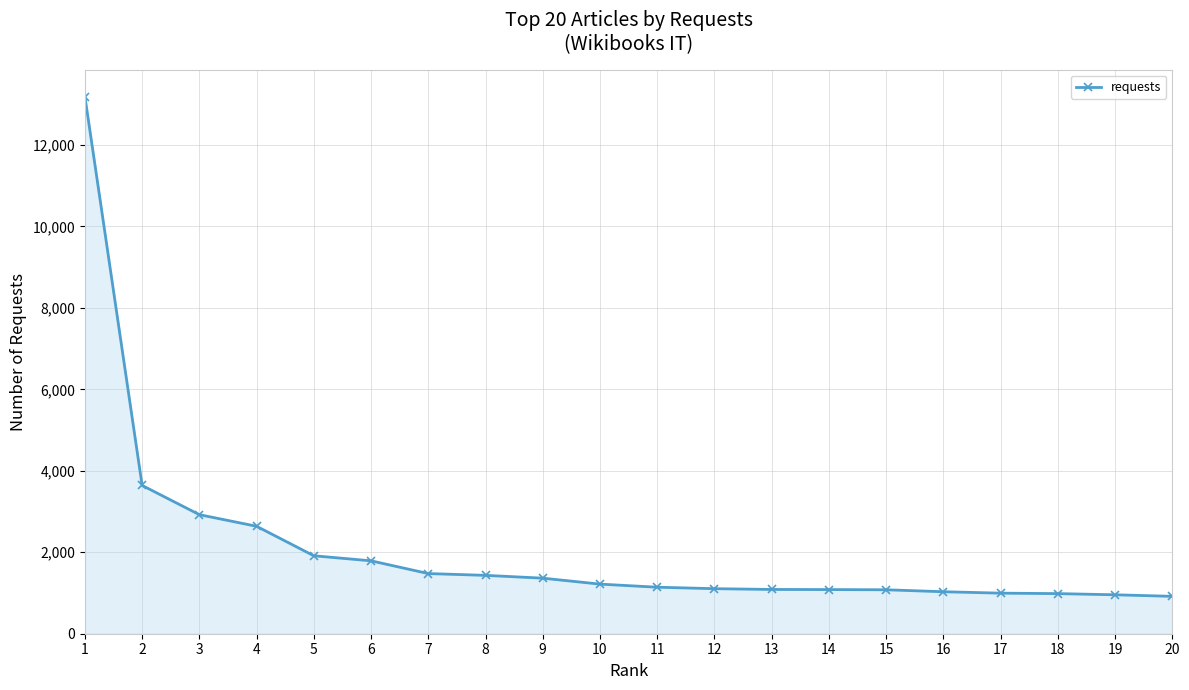

What is the greatest value displayed?

13190